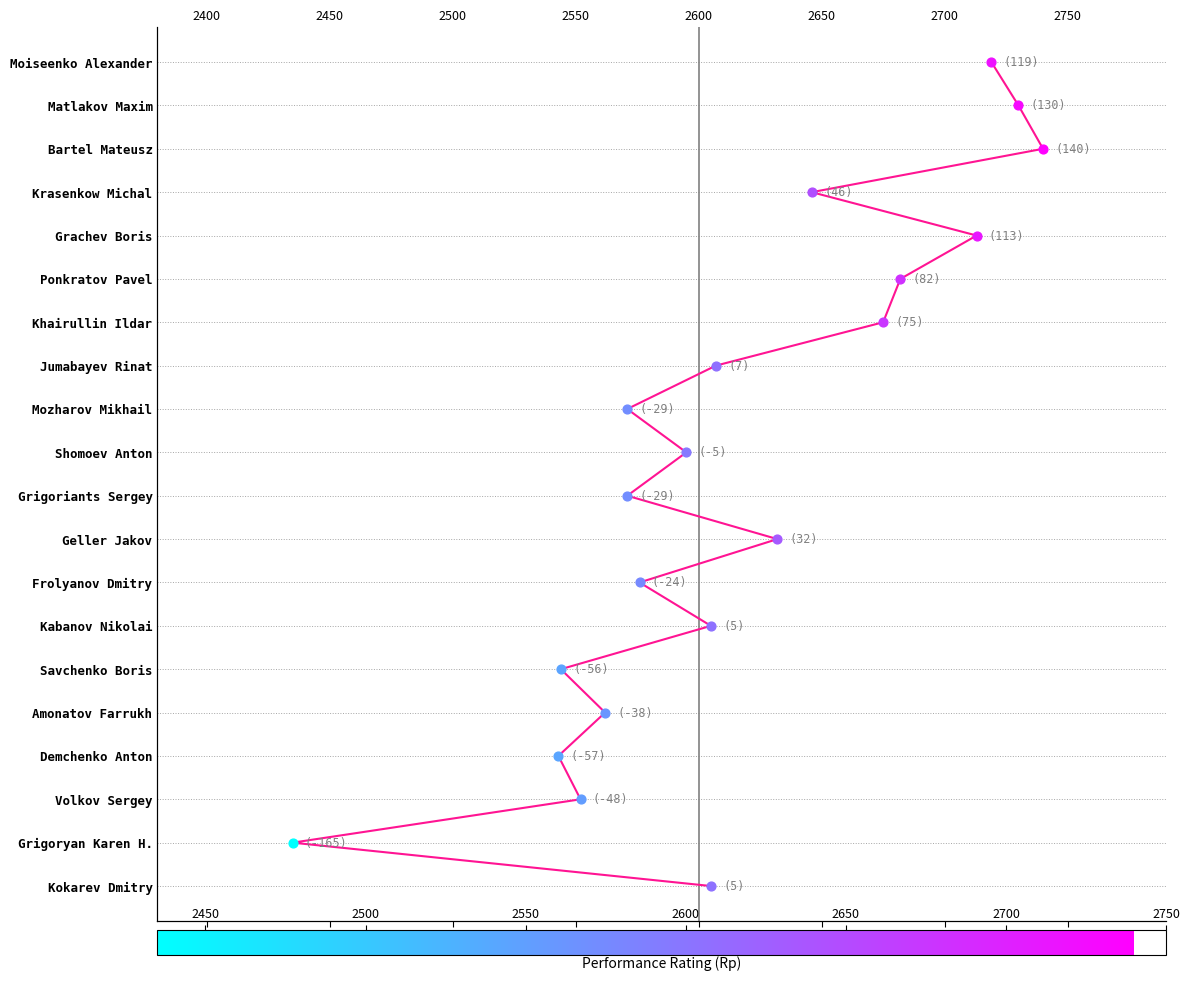

Which has a higher value, 2750 or 2550?

2750